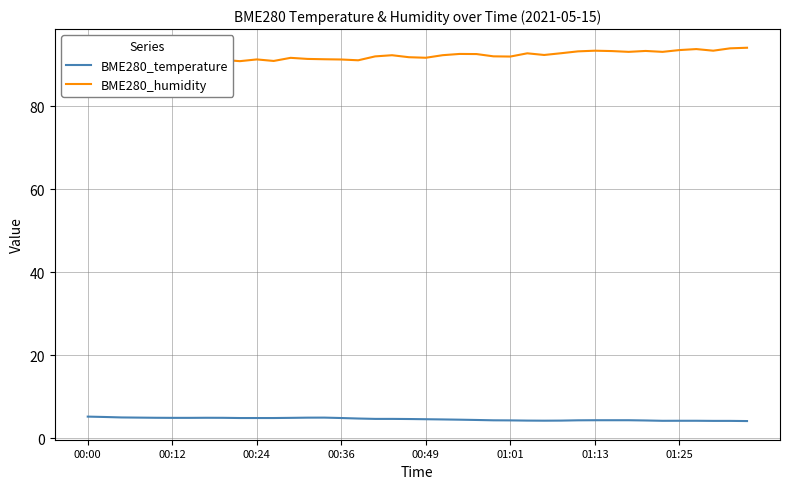

What is the maximum value for BME280_temperature?

5.2